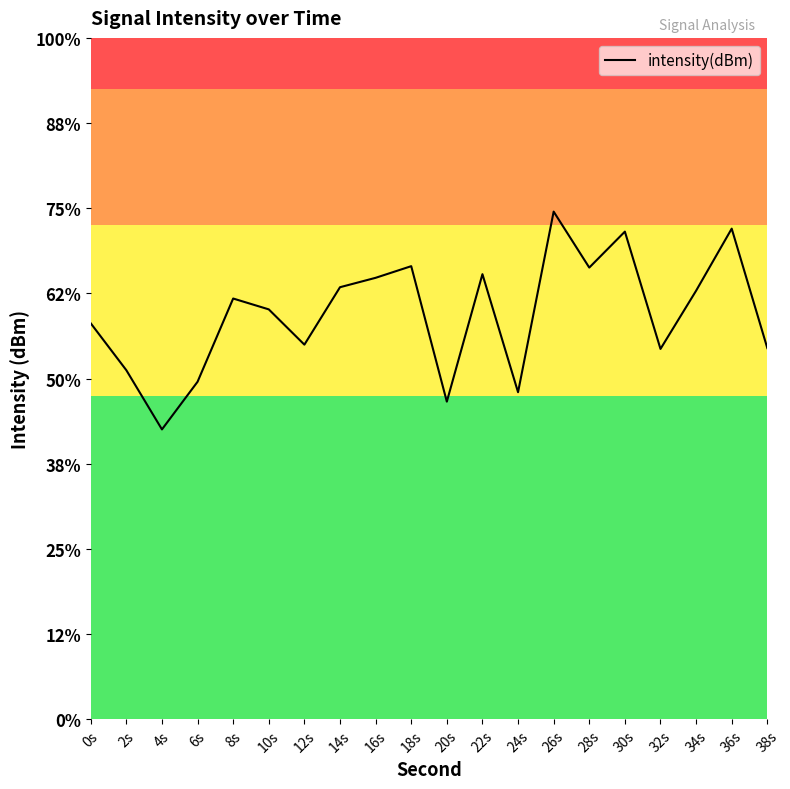

What is the label of the 16th point from the right?

8s